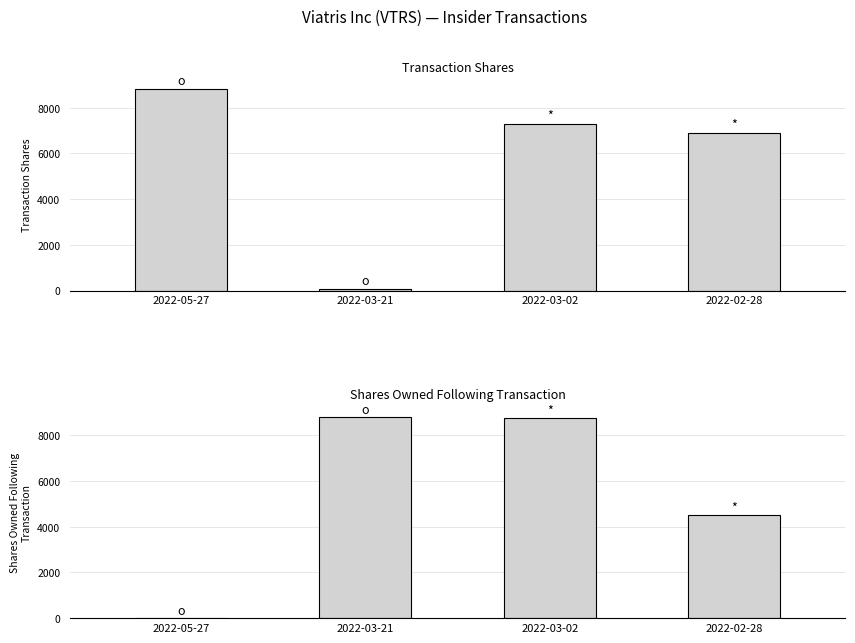

Between 2022-03-02 and 2022-02-28, which is larger?

2022-03-02